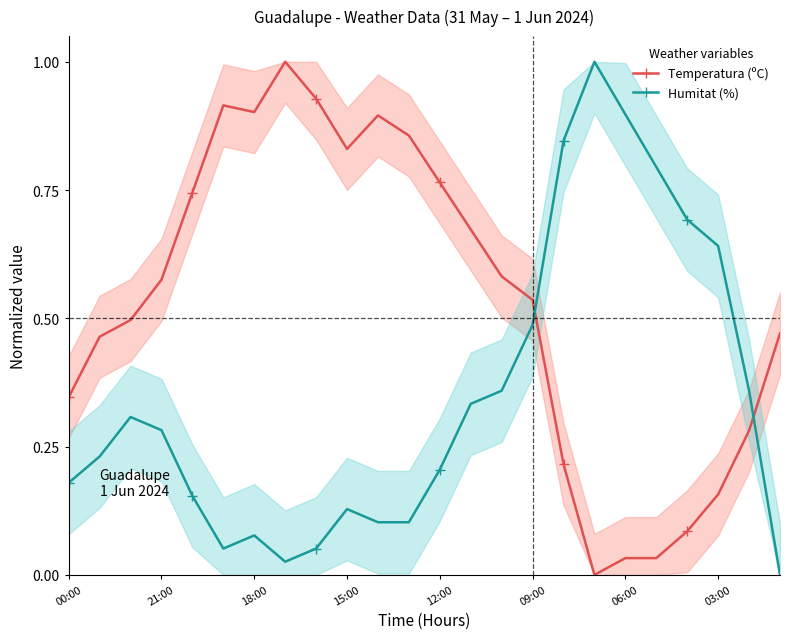

How many interior local peaks does the Humitat (%) series have?

4